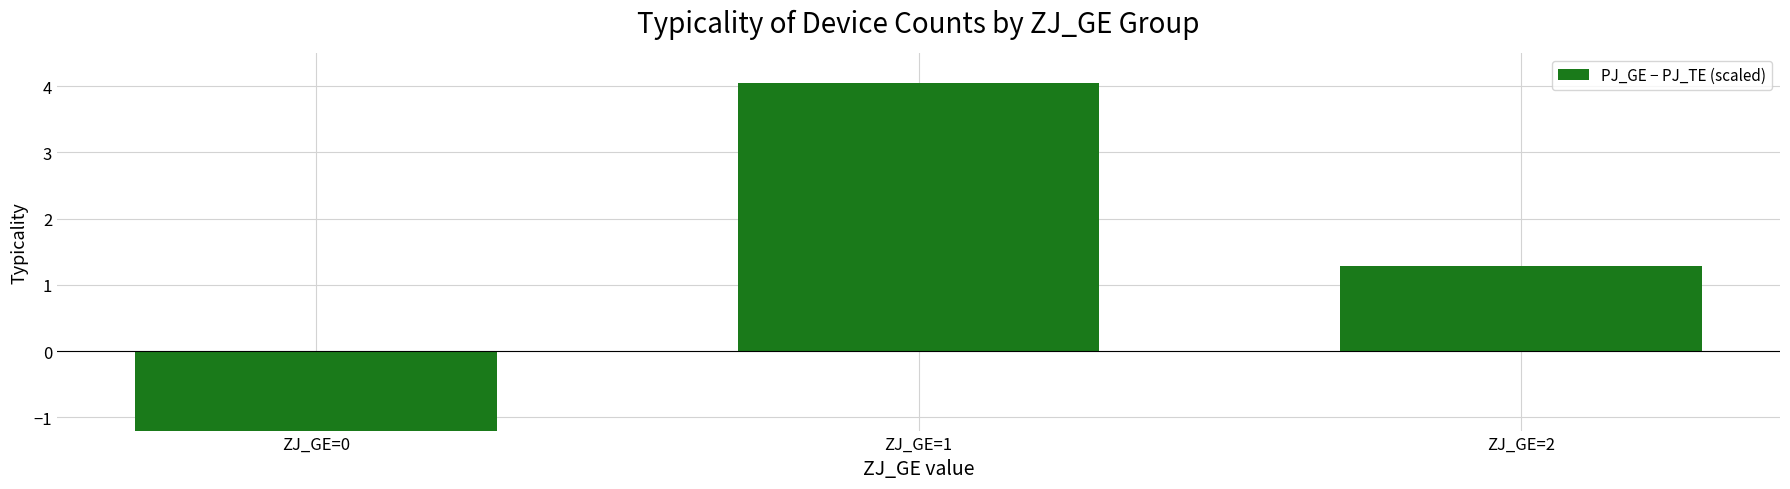

How many positive values are there?

2